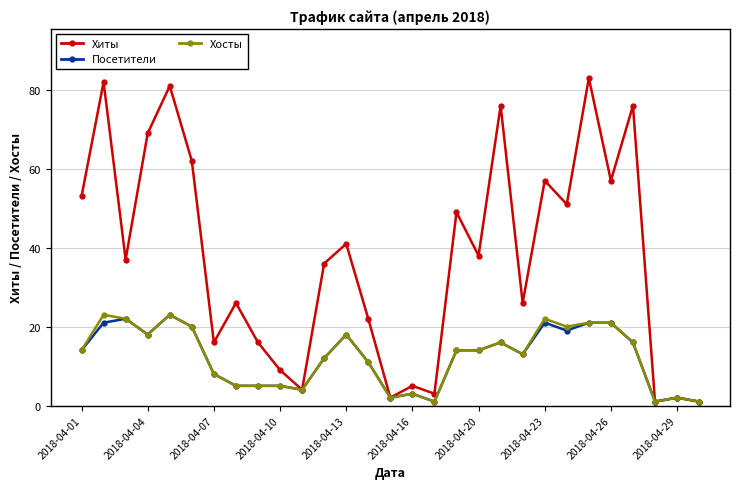

What is the maximum value for Хиты?

83